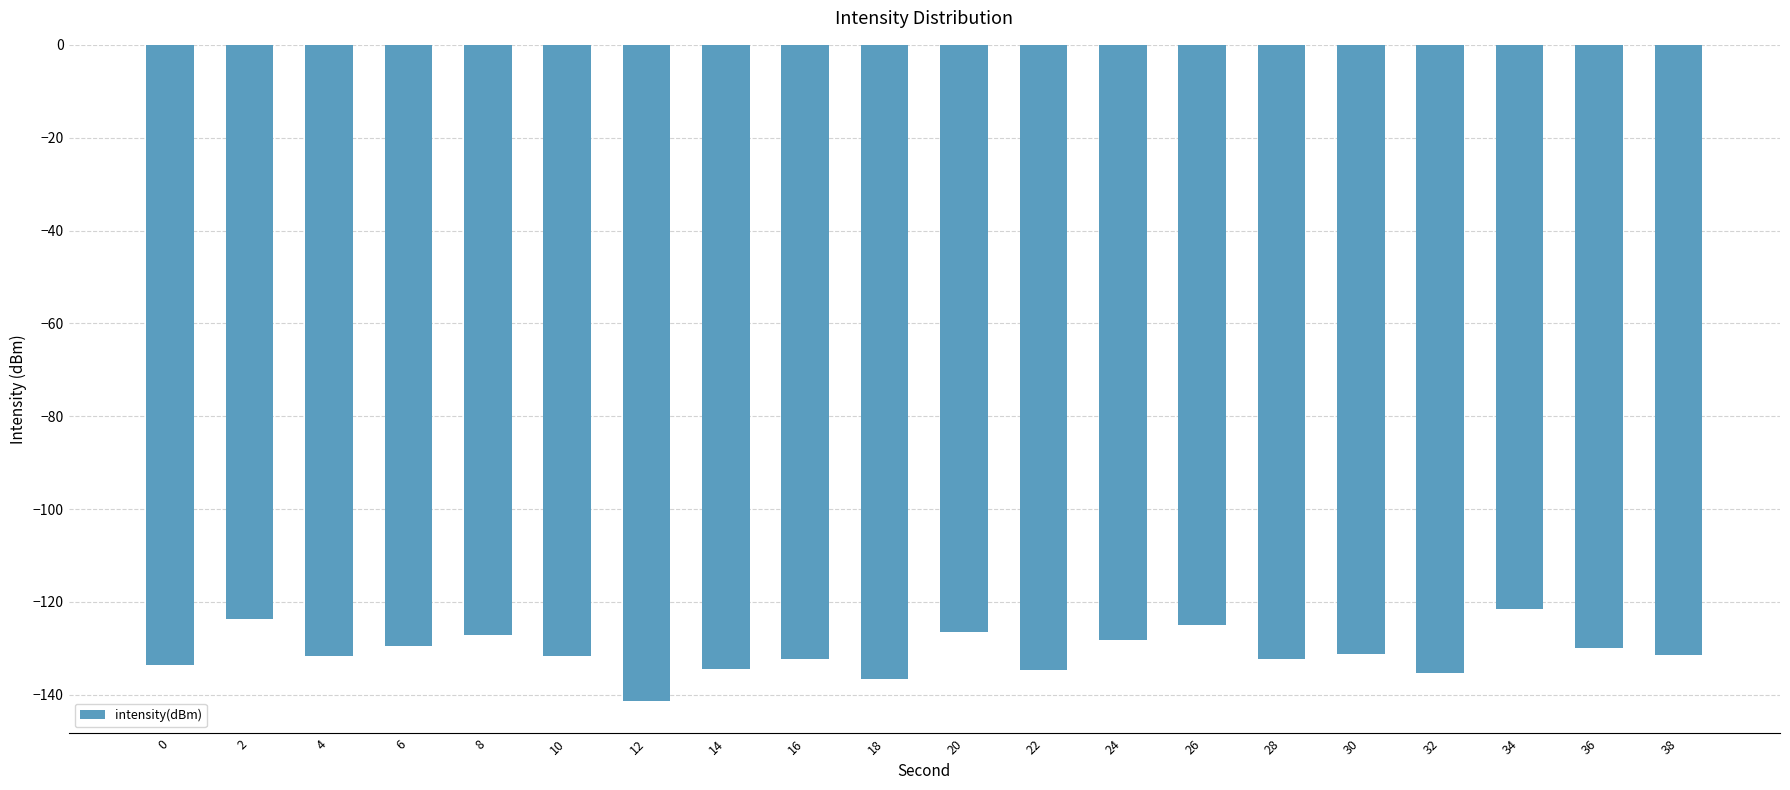

Is it true that the value at 38 is -131.4?

True